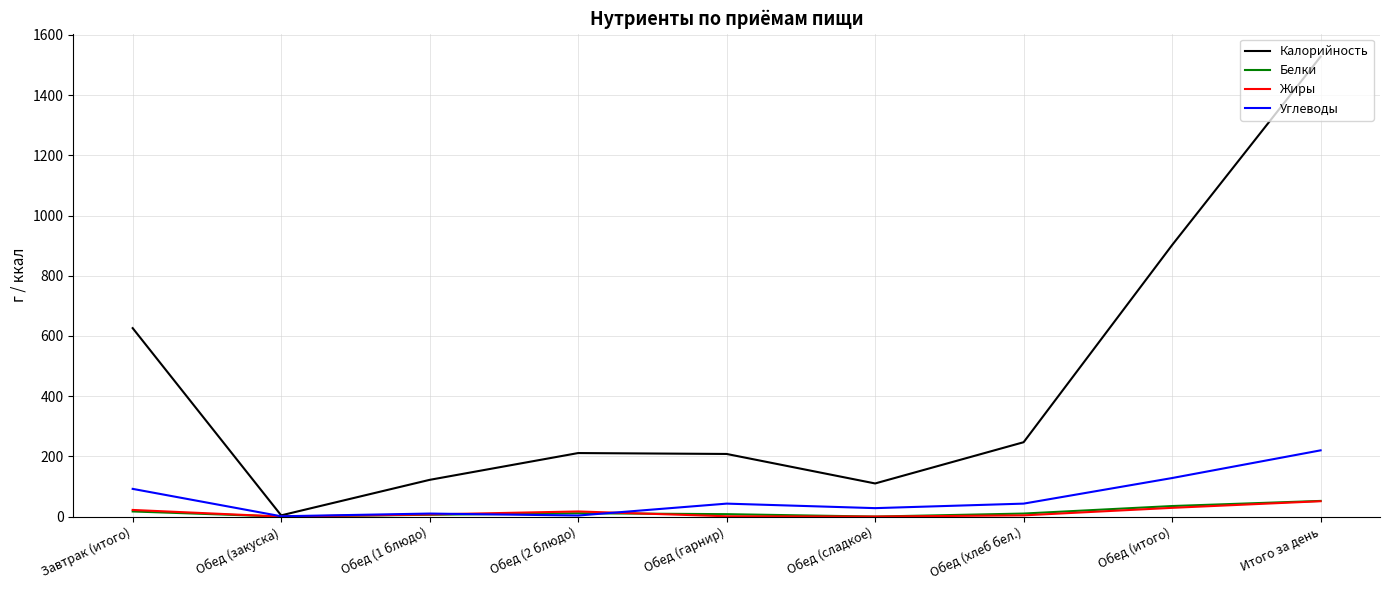

Which series has the largest total across all categories?

Калорийность